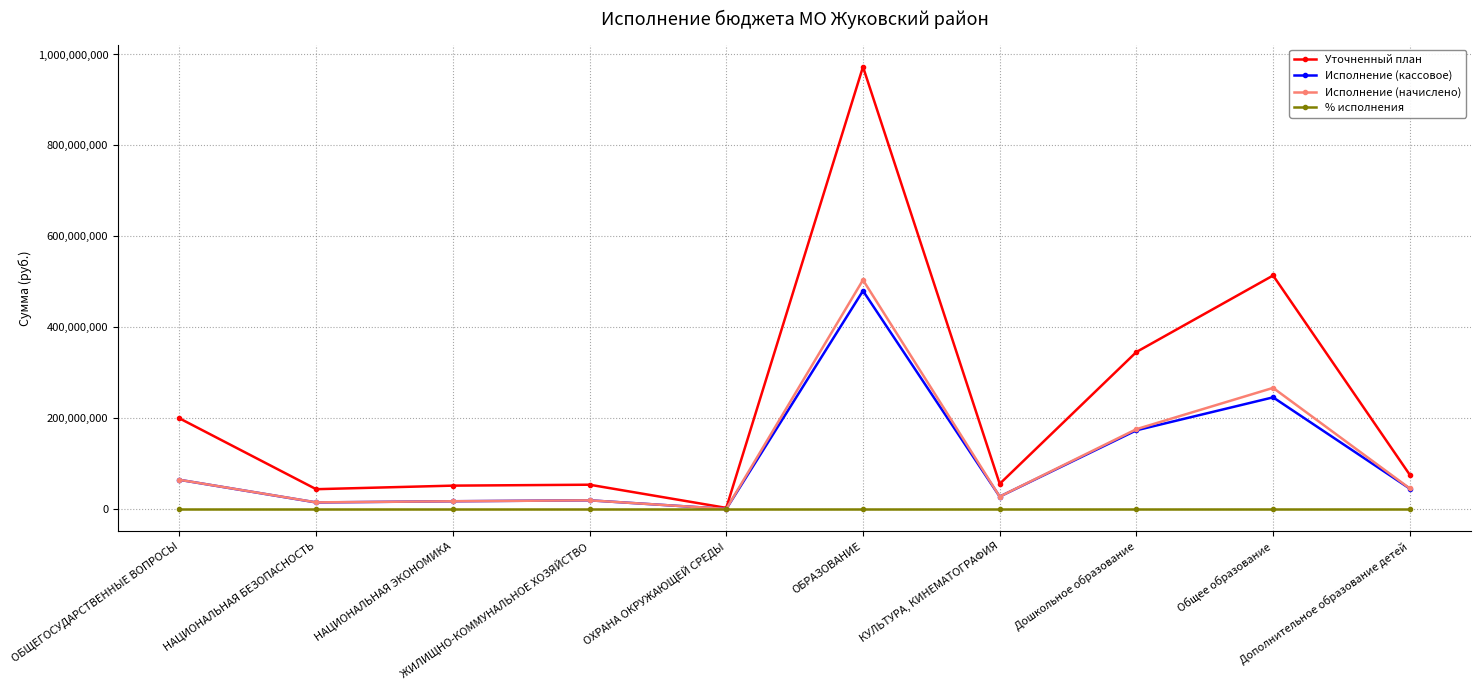

True or false: Уточненный план has a value of 53609071.4 at ЖИЛИЩНО-КОММУНАЛЬНОЕ ХОЗЯЙСТВО.

True